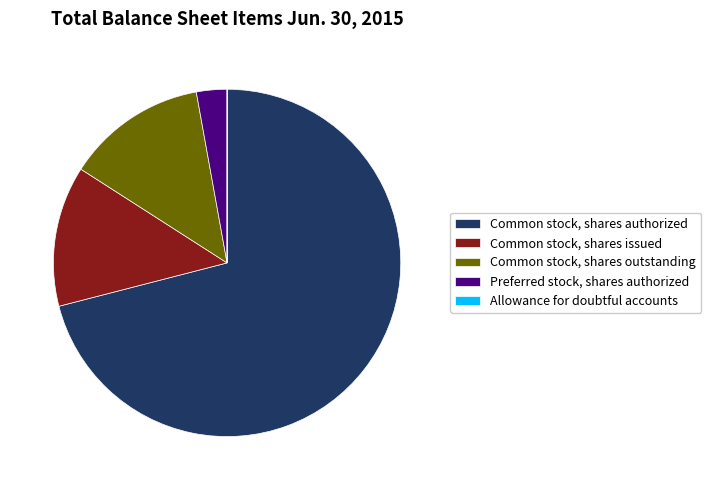

Which category has the biggest portion of the pie?

Common stock, shares authorized